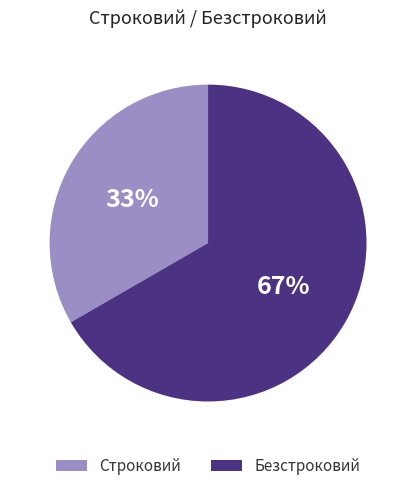

Rank the categories by value from lowest to highest.

Строковий, Безстроковий